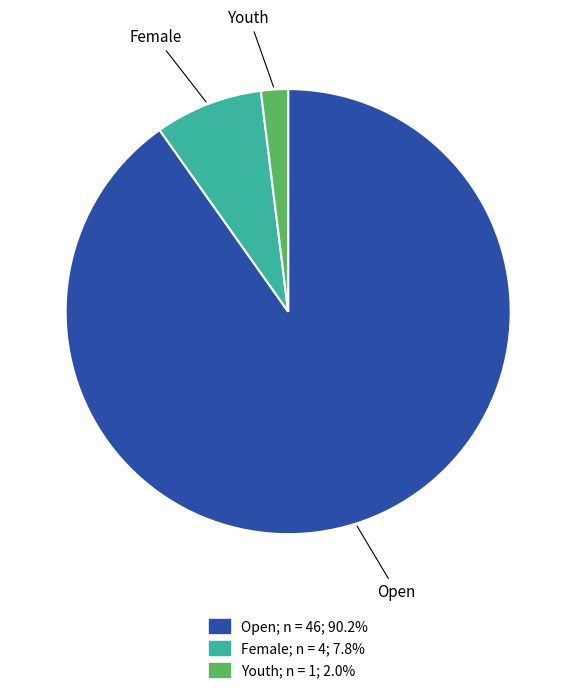

Which category has the biggest portion of the pie?

Open